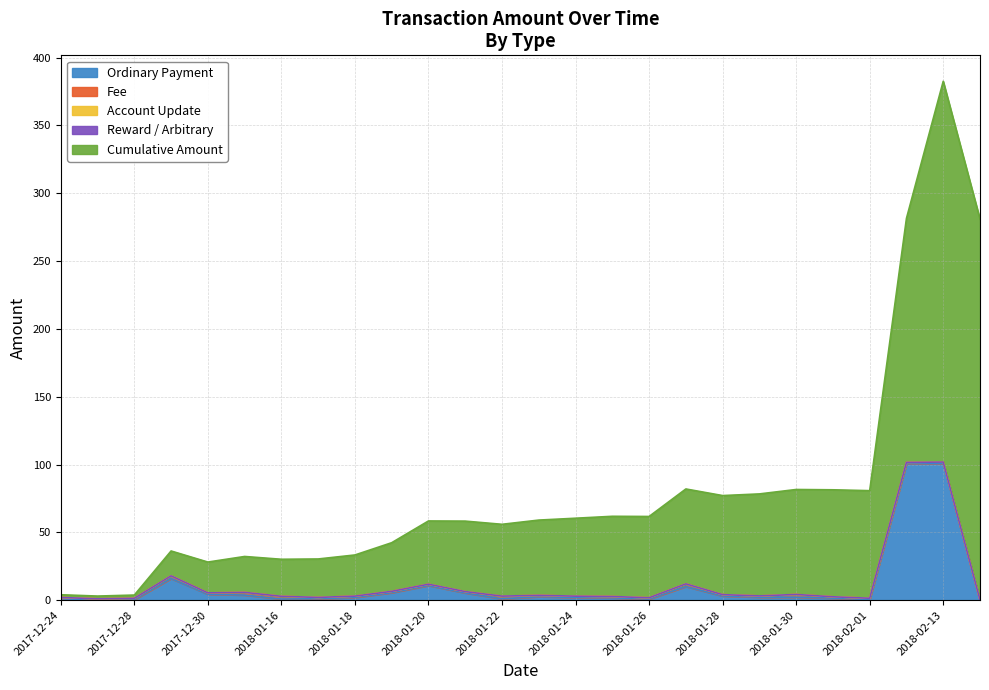

What is the maximum value for Ordinary Payment?

100.8